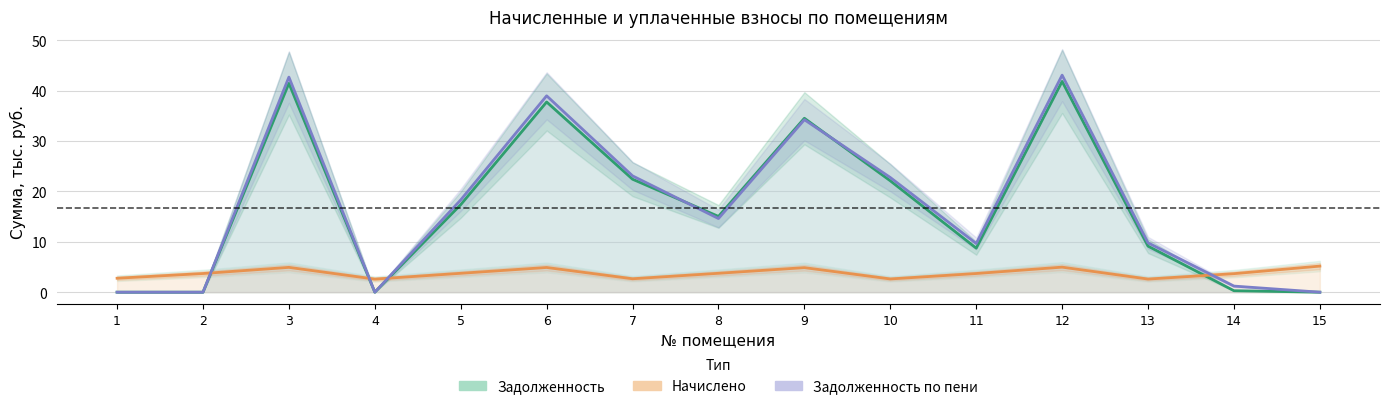

What is the value of the Задолженность по пени point at the 10th from the left?

22.8